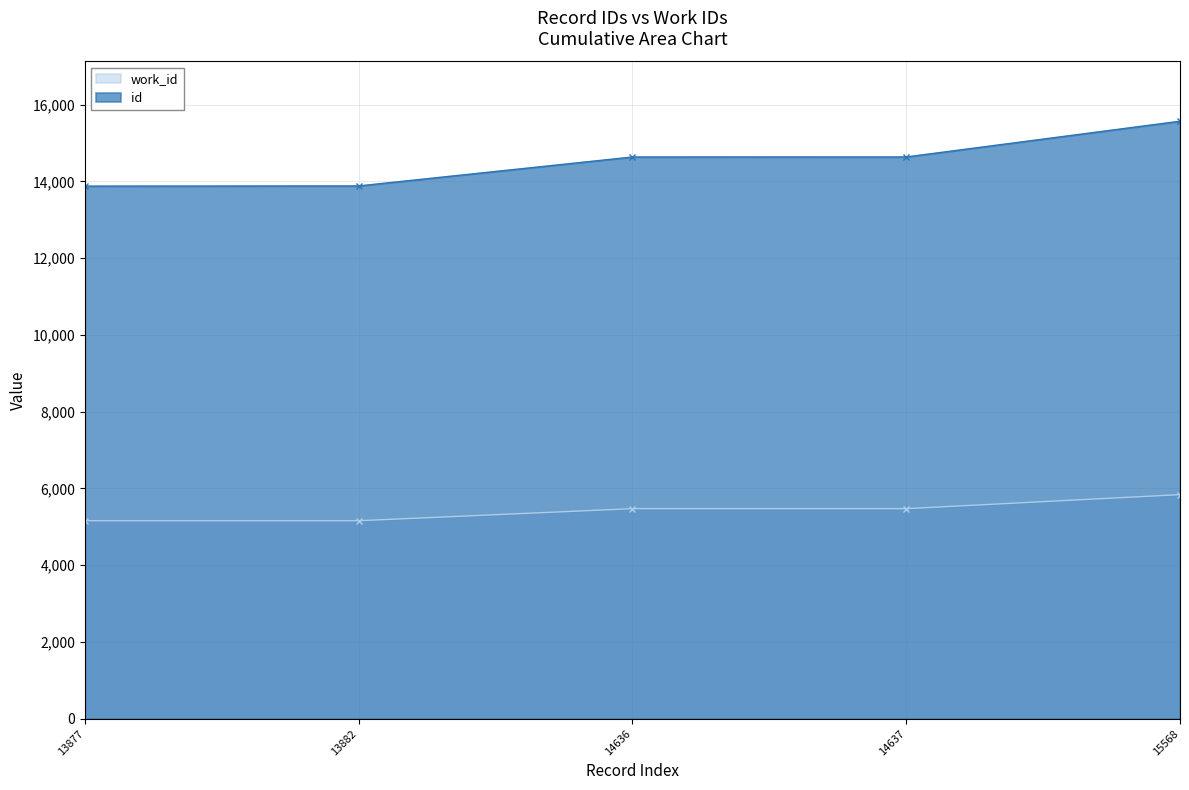

Is it true that id equals 14636 at 14636?

True